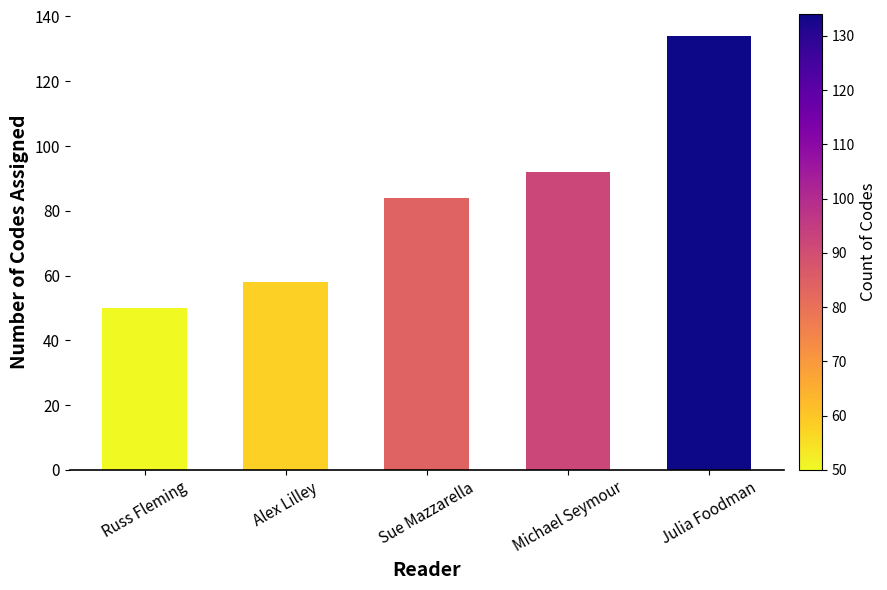

Does the chart contain stacked bars?

No